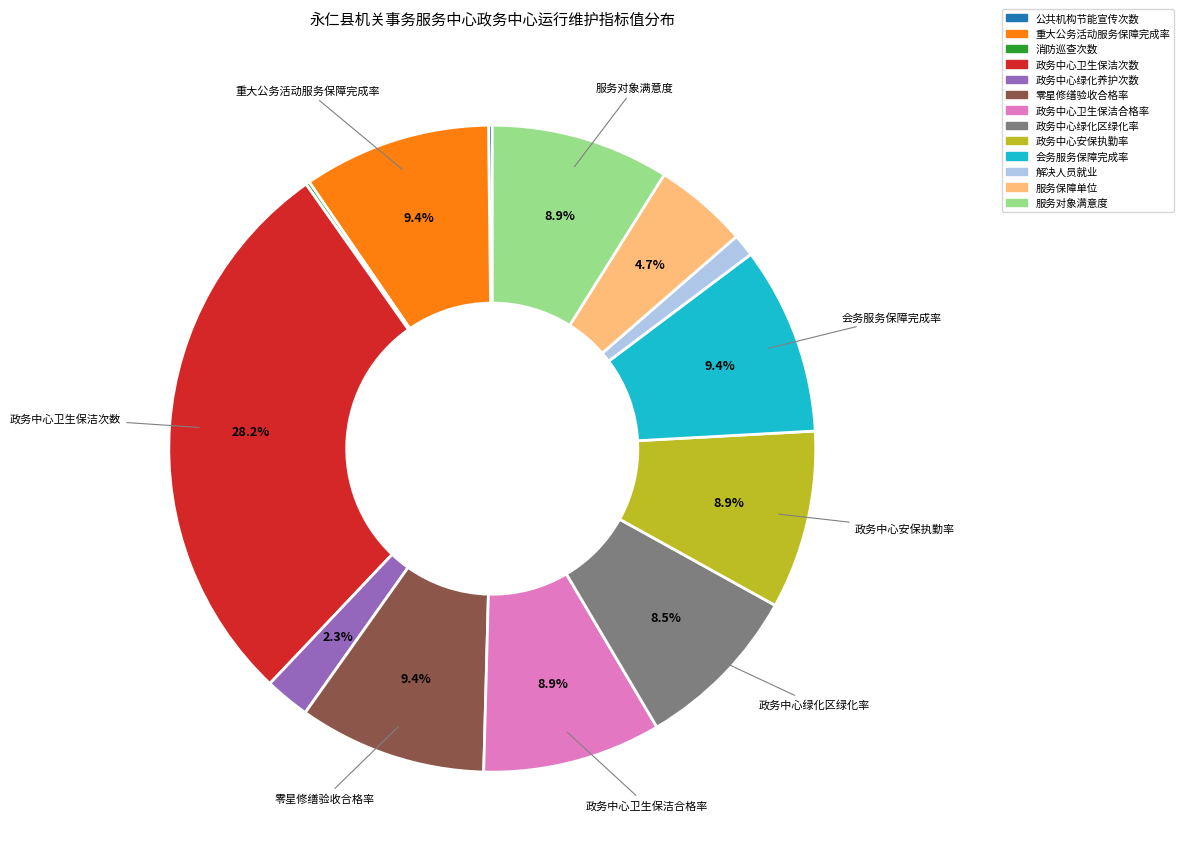

Does any single category account for the majority?

No